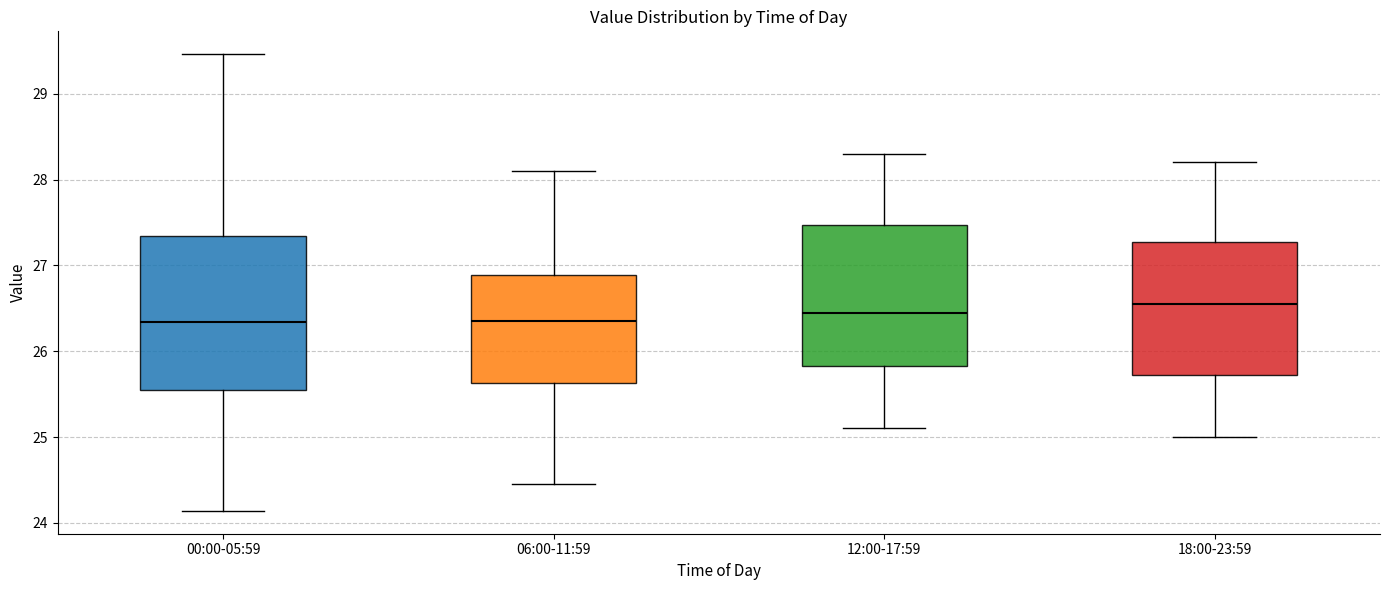

Reading left to right, transcribe this box plot: for each box, give where its median line is, the range the box spans, and where its two whiskers end, as read against the y-axis. The values are not printed on the chart, so give them approximately, as read against the axis.

00:00-05:59: median 26.3, box 25.6 to 27.3, whiskers 24.1 to 29.5
06:00-11:59: median 26.4, box 25.6 to 26.9, whiskers 24.5 to 28.1
12:00-17:59: median 26.5, box 25.8 to 27.5, whiskers 25.1 to 28.3
18:00-23:59: median 26.6, box 25.7 to 27.3, whiskers 25.0 to 28.2